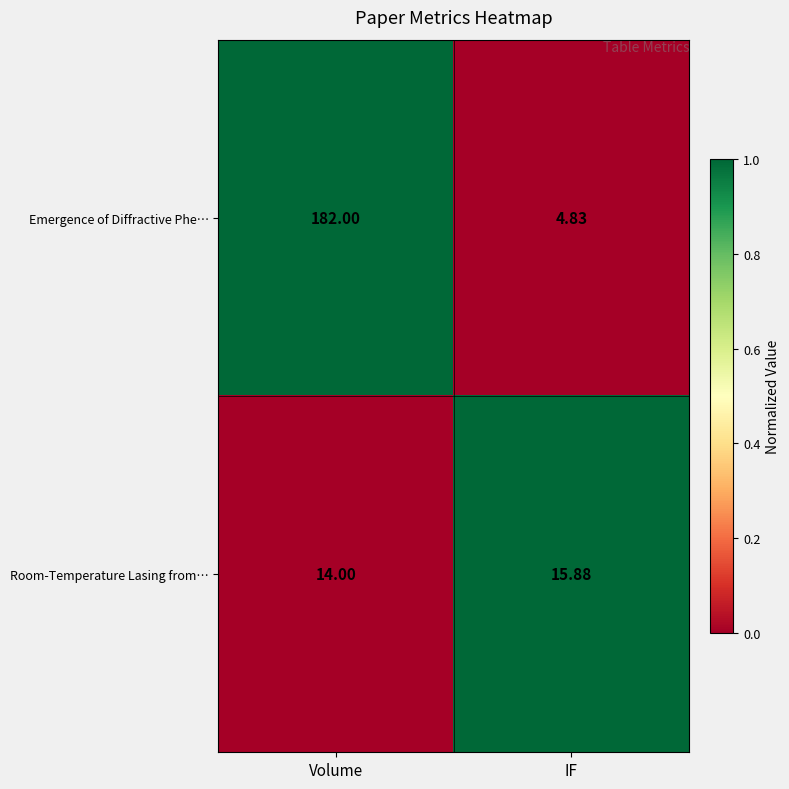

Count the number of data series in this chart.

2